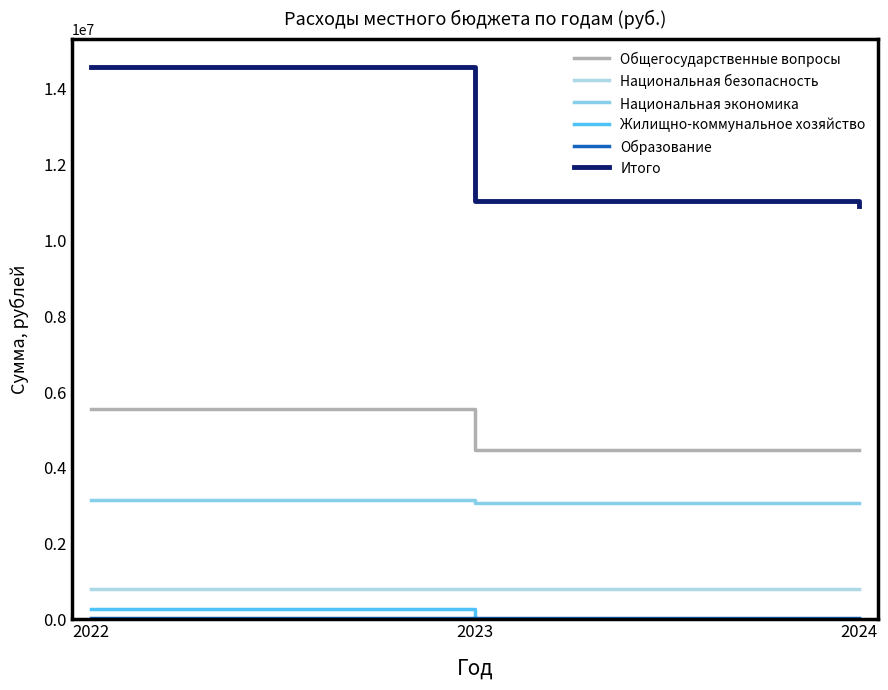

What is the difference between the maximum and minimum values in the Национальная экономика series?

72408.4